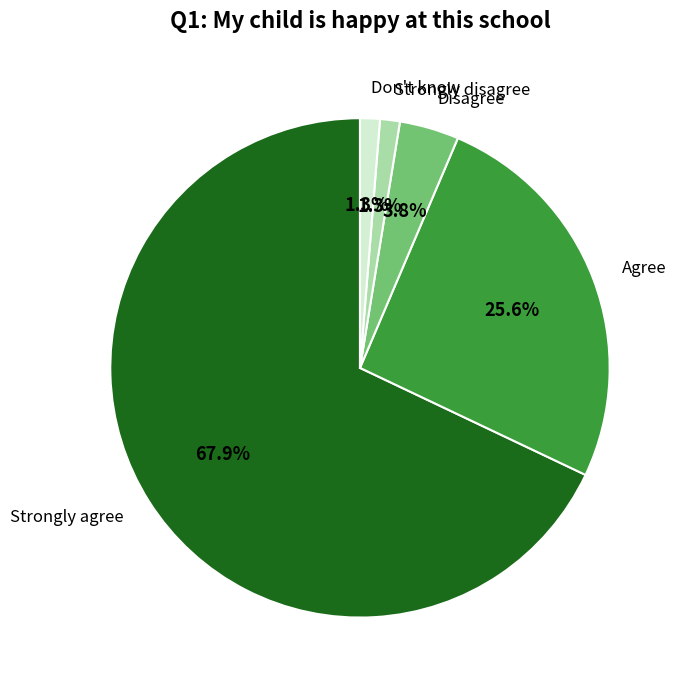

Combined, do Strongly agree and Strongly disagree account for over 50%?

Yes